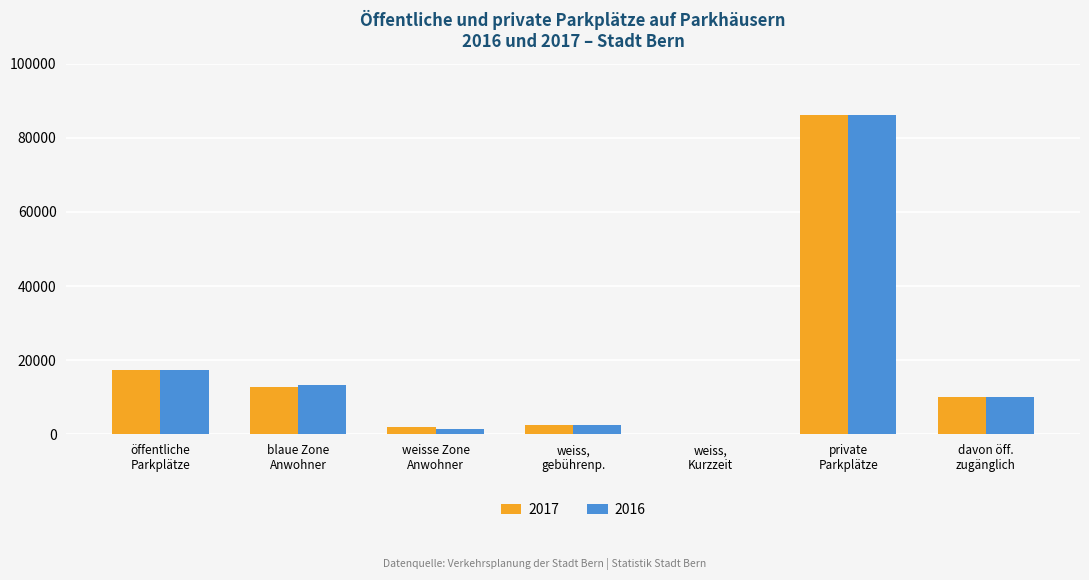

What is the greatest value displayed?

86000